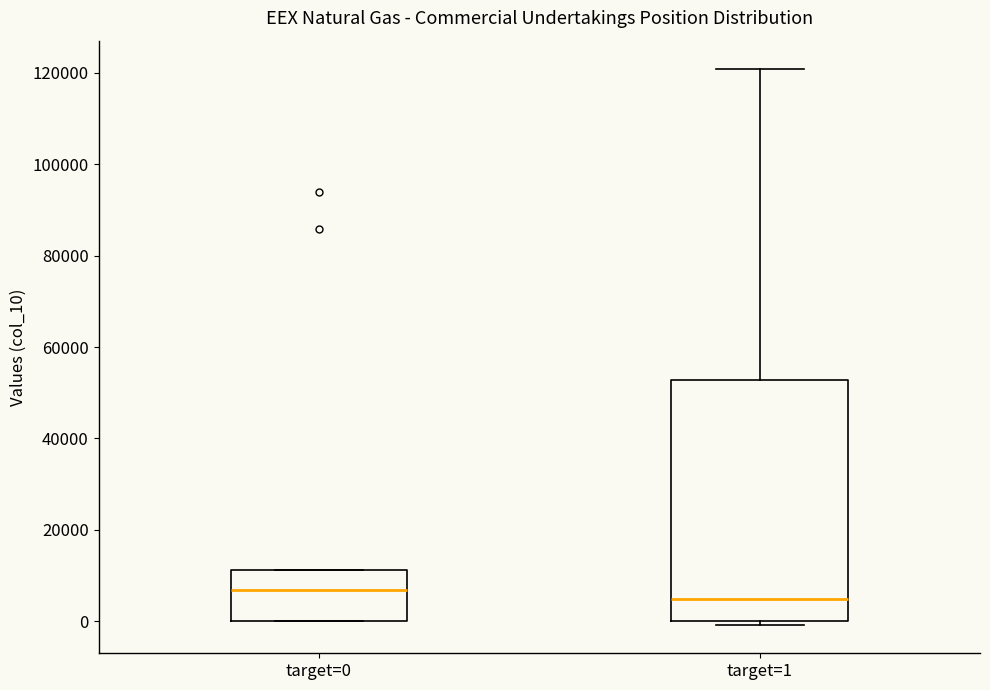

Reading left to right, transcribe this box plot: for each box, give where its median line is, the range the box spans, and where its two whiskers end, as read against the y-axis. The values are not printed on the chart, so give them approximately, as read against the axis.

target=0: median 6000, box 0 to 12000, whiskers 0 to 12000
target=1: median 4000, box 0 to 52000, whiskers 0 (just below the box's lower edge) to 120000